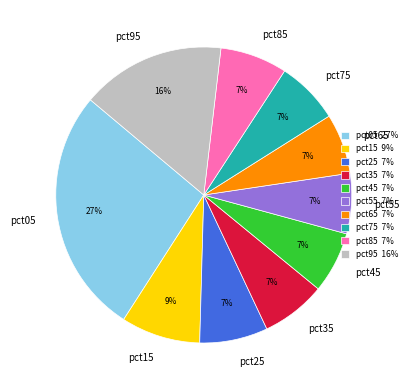

Between pct95 and pct65, which is larger?

pct95